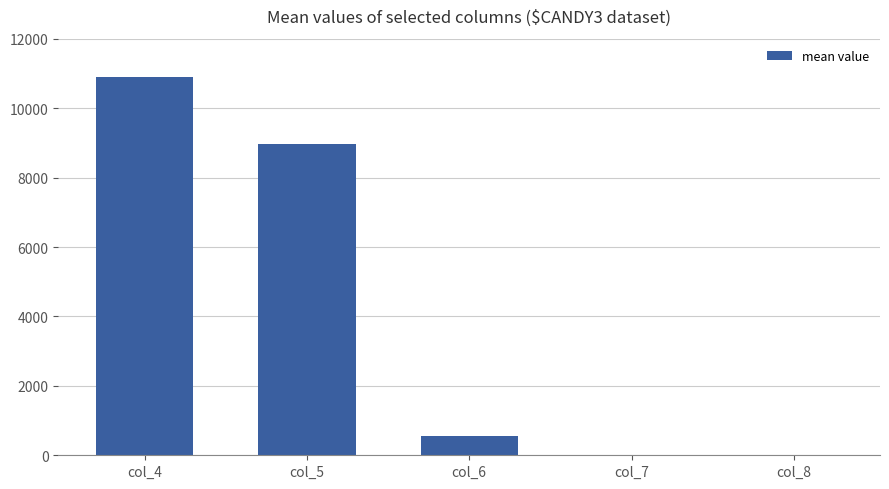

The value at col_5 is 8983.9. True or false?

True